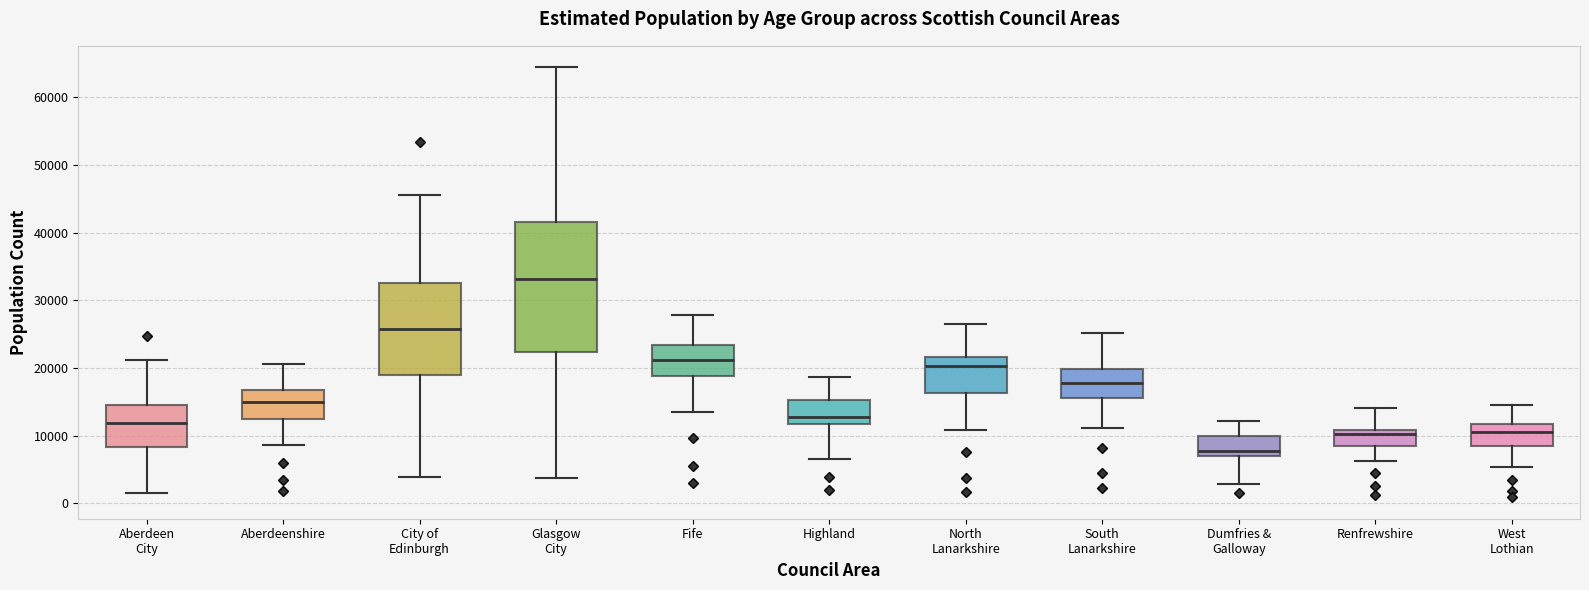

Reading left to right, transcribe this box plot: for each box, give where its median line is, the range the box spans, and where its two whiskers end, as read against the y-axis. The values are not printed on the chart, so give them approximately, as read against the axis.

Aberdeen City: median 12000, box 8000 to 15000, whiskers 2000 to 21000
Aberdeenshire: median 15000, box 12000 to 17000, whiskers 9000 to 21000
City of Edinburgh: median 26000, box 19000 to 33000, whiskers 4000 to 46000
Glasgow City: median 33000, box 22000 to 42000, whiskers 4000 to 64000
Fife: median 21000, box 19000 to 23000, whiskers 13000 to 28000
Highland: median 13000, box 12000 to 15000, whiskers 7000 to 19000
North Lanarkshire: median 20000, box 16000 to 22000, whiskers 11000 to 27000
South Lanarkshire: median 18000, box 16000 to 20000, whiskers 11000 to 25000
Dumfries & Galloway: median 8000, box 7000 to 10000, whiskers 3000 to 12000
Renfrewshire: median 10000, box 8000 to 11000, whiskers 6000 to 14000
West Lothian: median 11000, box 9000 to 12000, whiskers 5000 to 14000